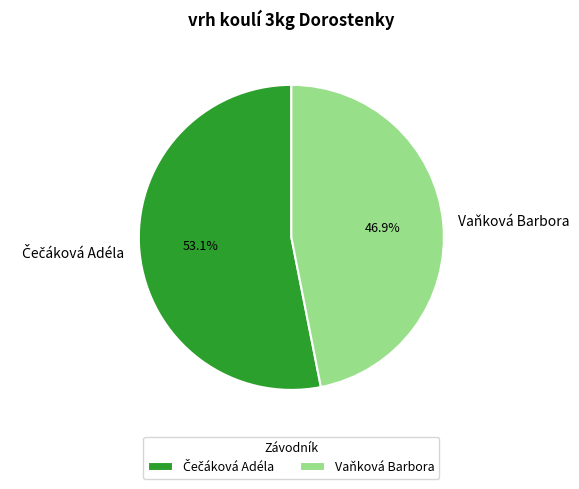

Which slice is the smallest?

Vaňková Barbora